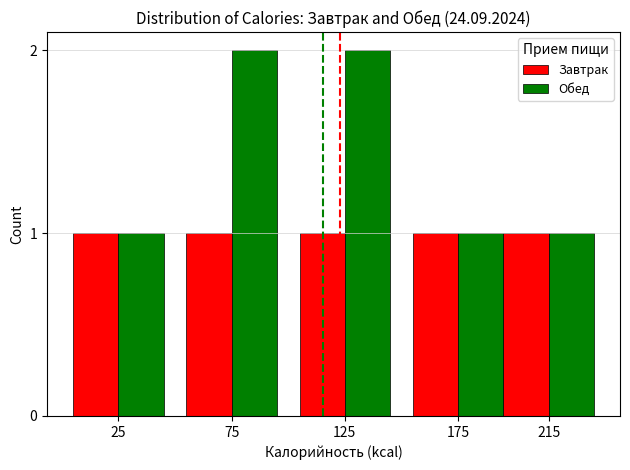

Is it true that Обед equals 1 at 75?

False